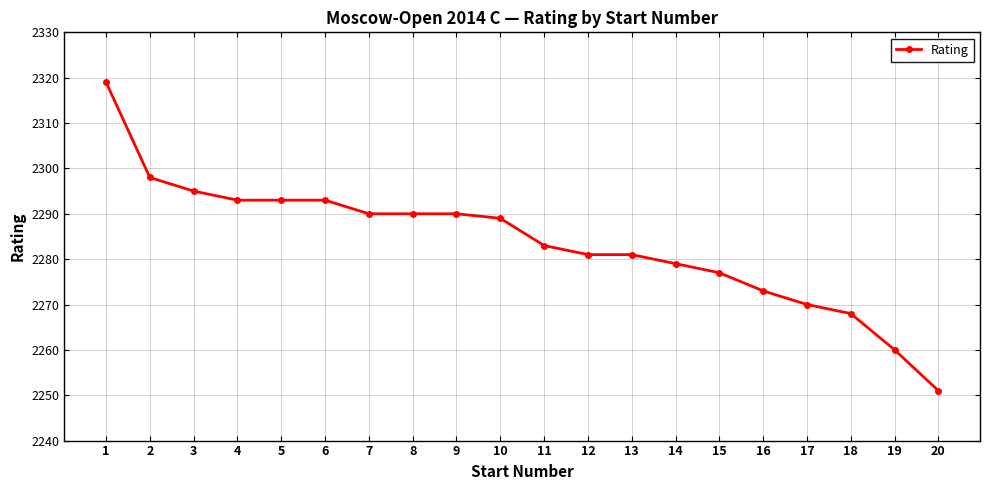

The chart shows a value of 2270 at 17. True or false?

True